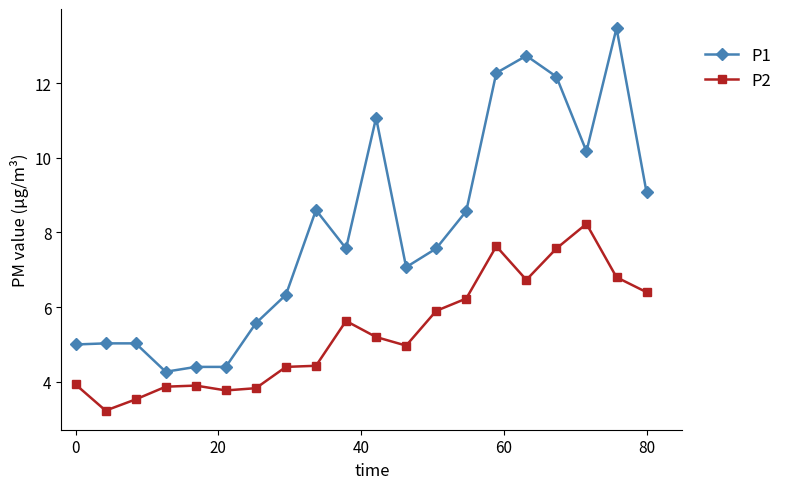

Does the chart display data point markers on the line(s)?

Yes